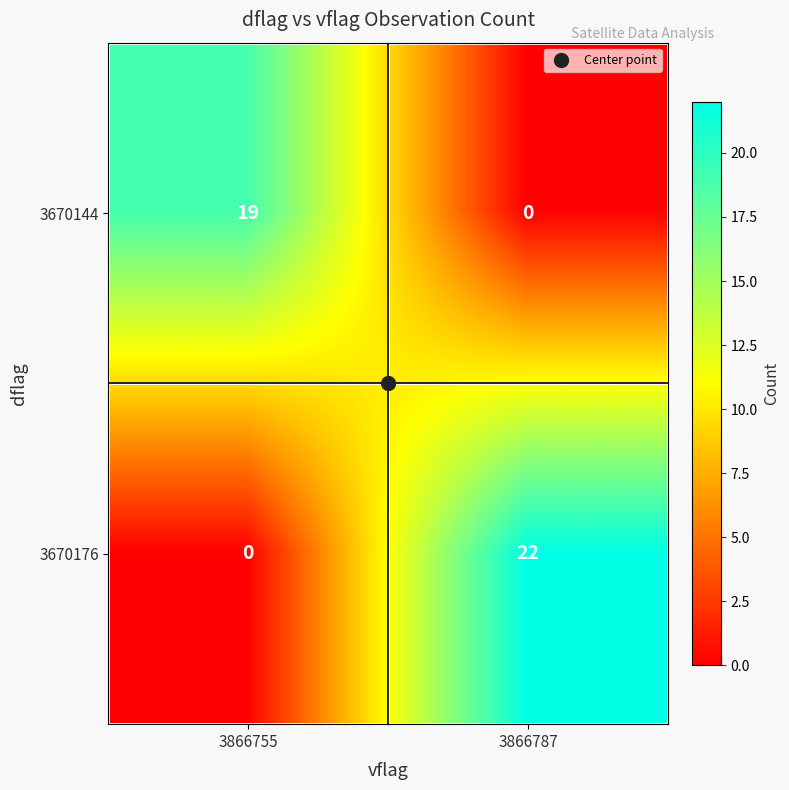

The 3670176 series shows 22 at 3866787. True or false?

True